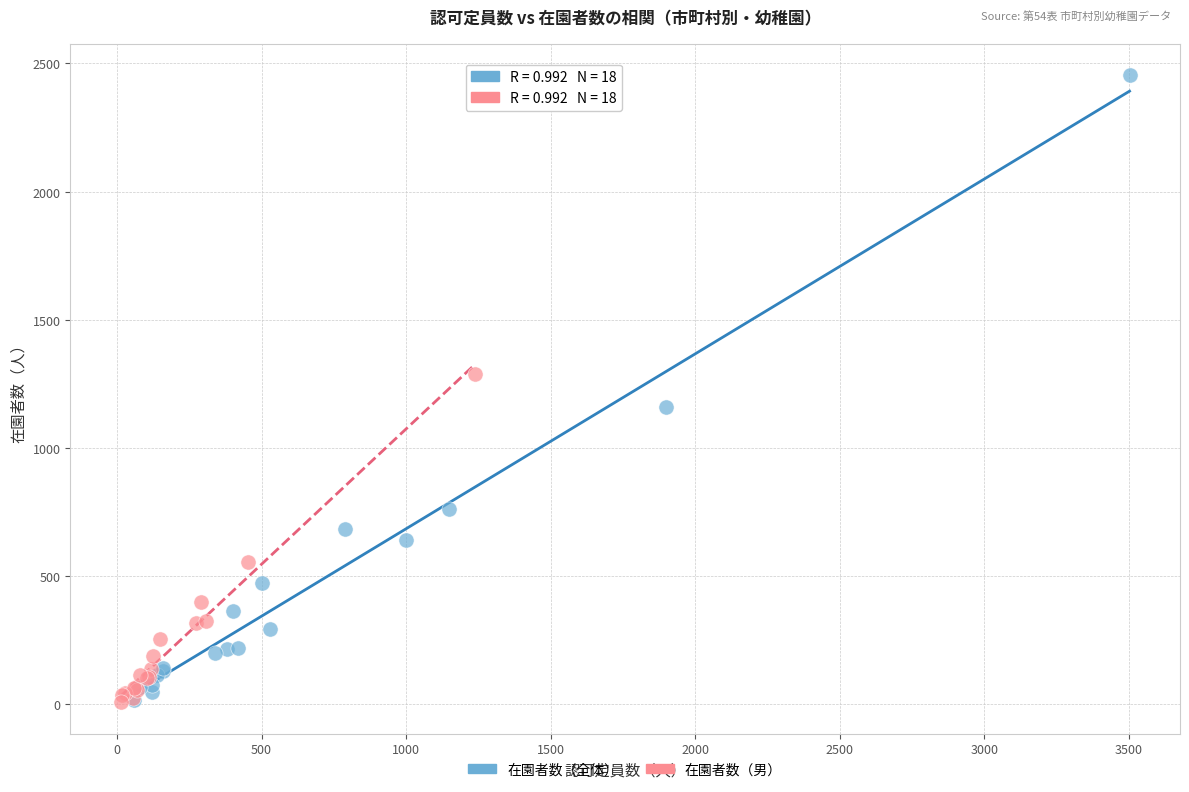

Which series contains the highest Y value?

在園者数（全体）